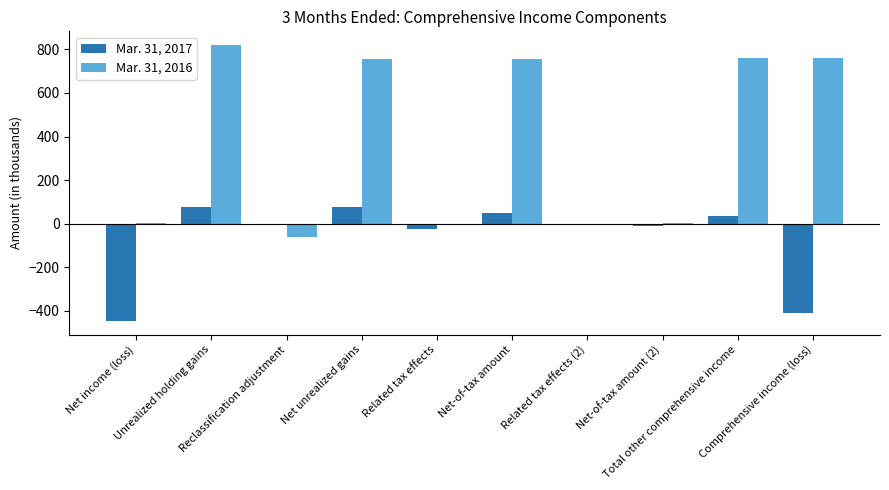

What is the greatest value displayed?

820